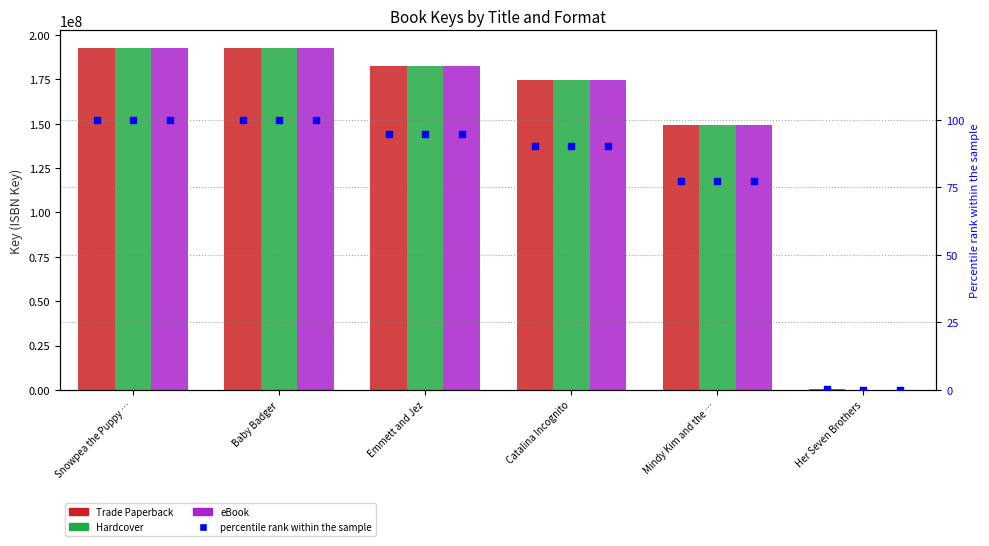

Which series contains the highest Y value?

Trade Paperback